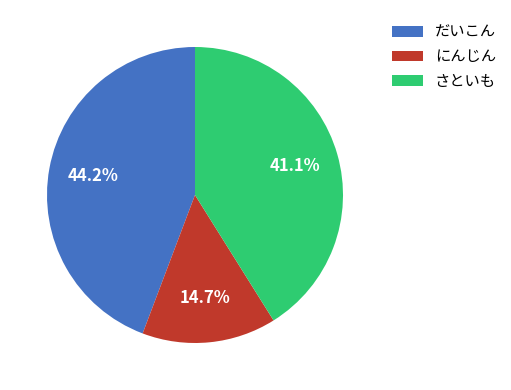

How many slices are in this pie chart?

3